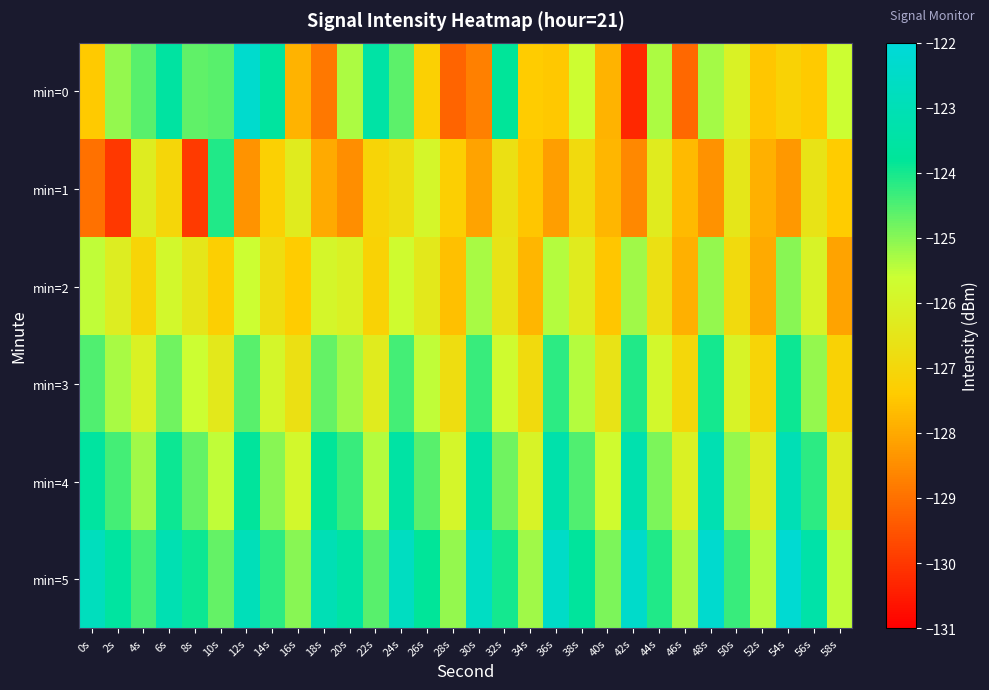

Which series has the largest total across all categories?

min=5